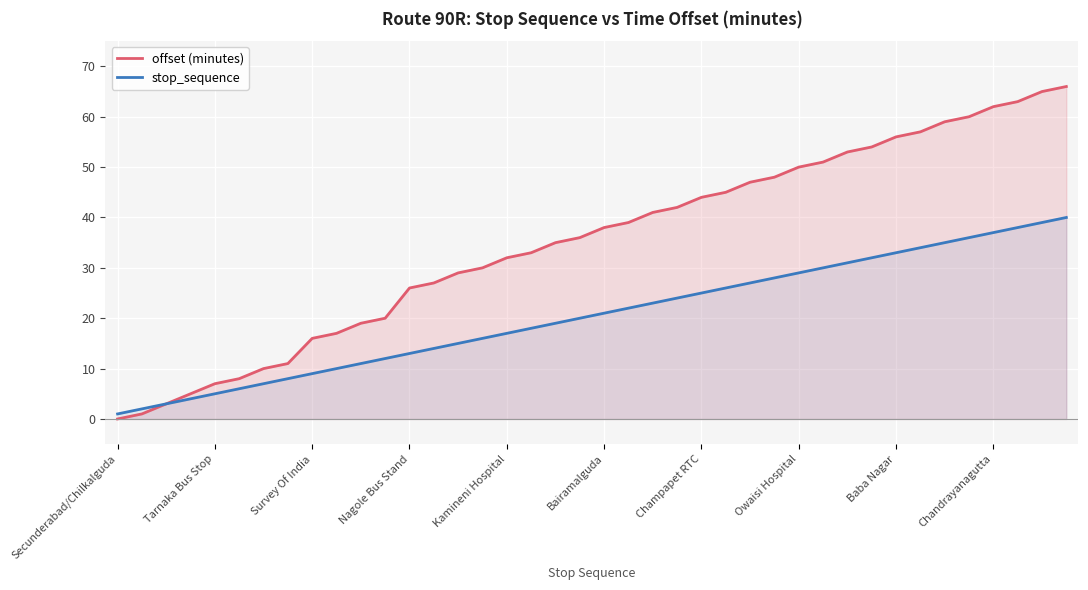

Which series has the widest spread of values?

offset (minutes)